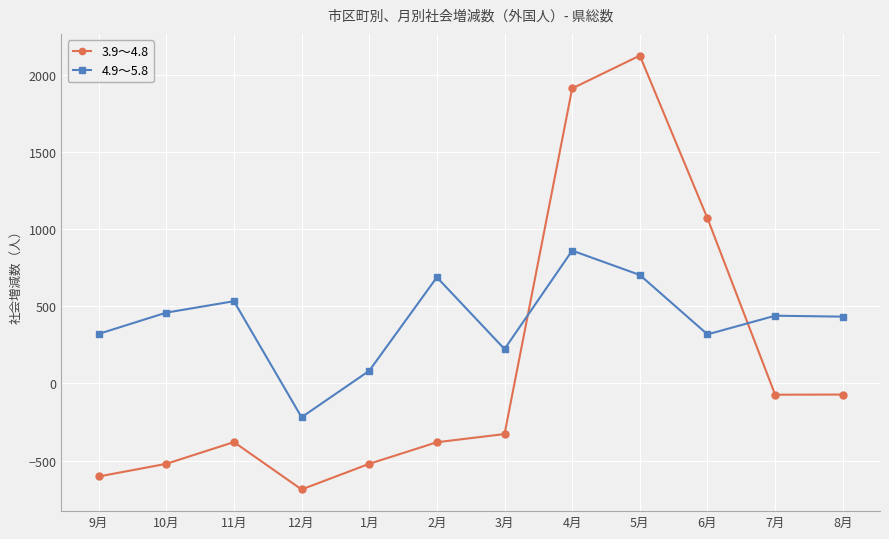

How many values in 4.9～5.8 are below zero?

1